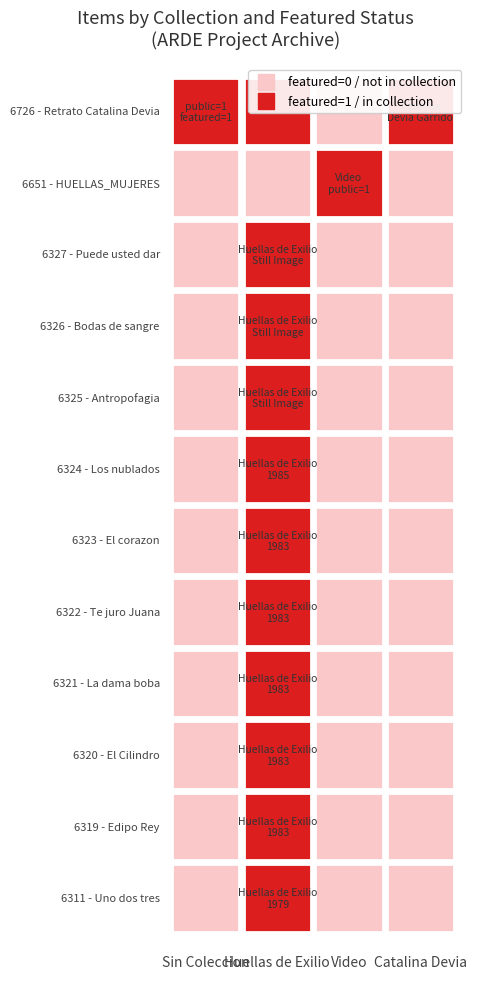

What is the total value across all series at 2?

1